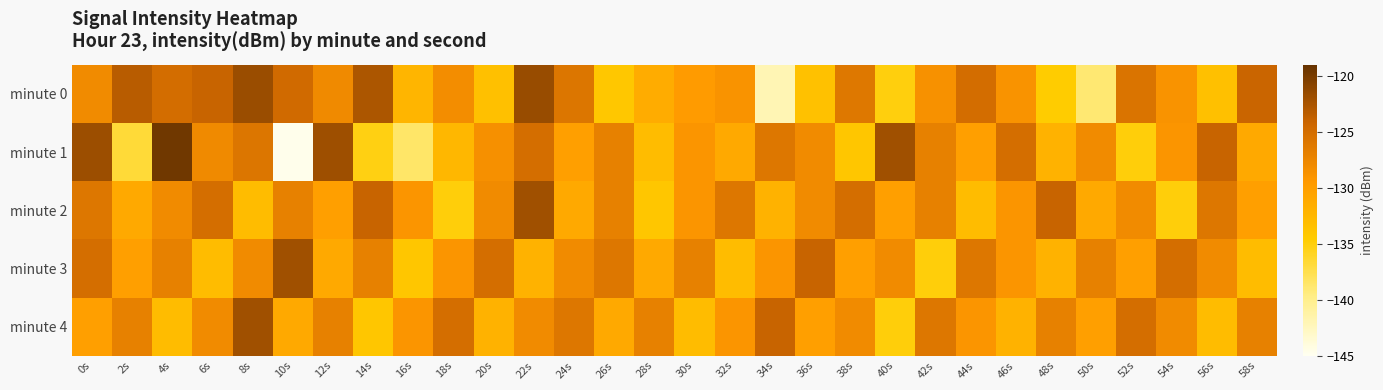

Which has a higher value, 8s or 36s?

8s